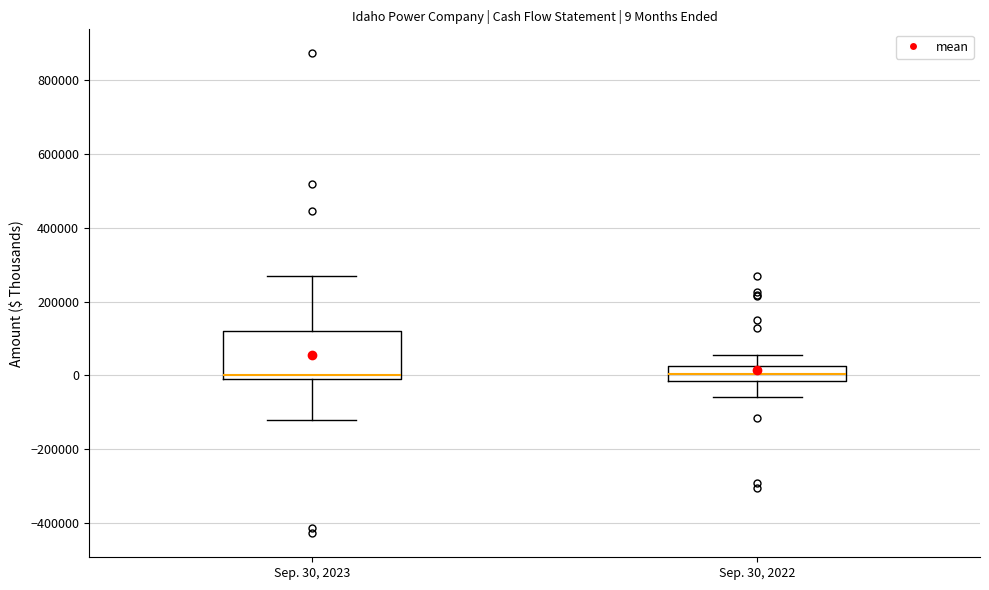

Comparing the boxes themselves (not the whiskers), which one is the tallest?

Sep. 30, 2023